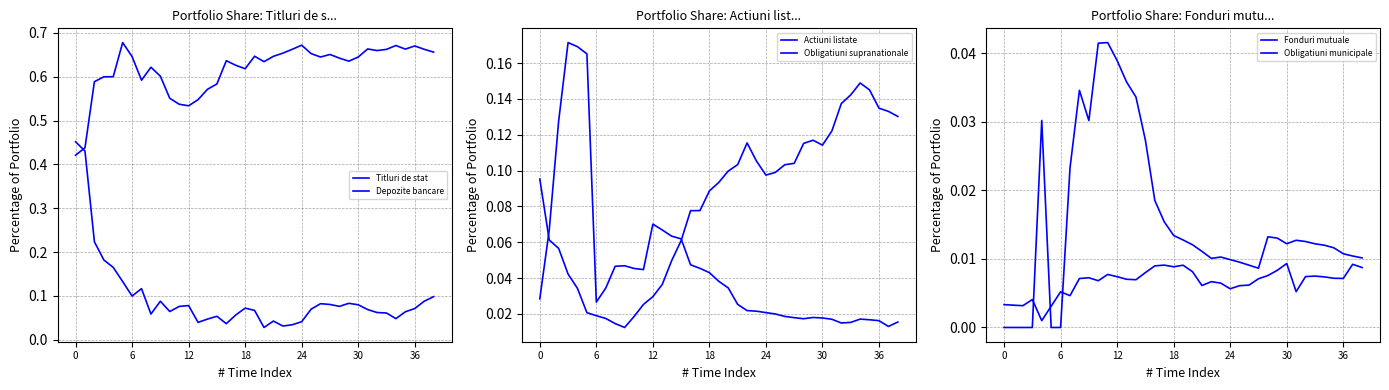

What is the difference between the second highest and minimum values in the Obligatiuni supranationale series?

0.2